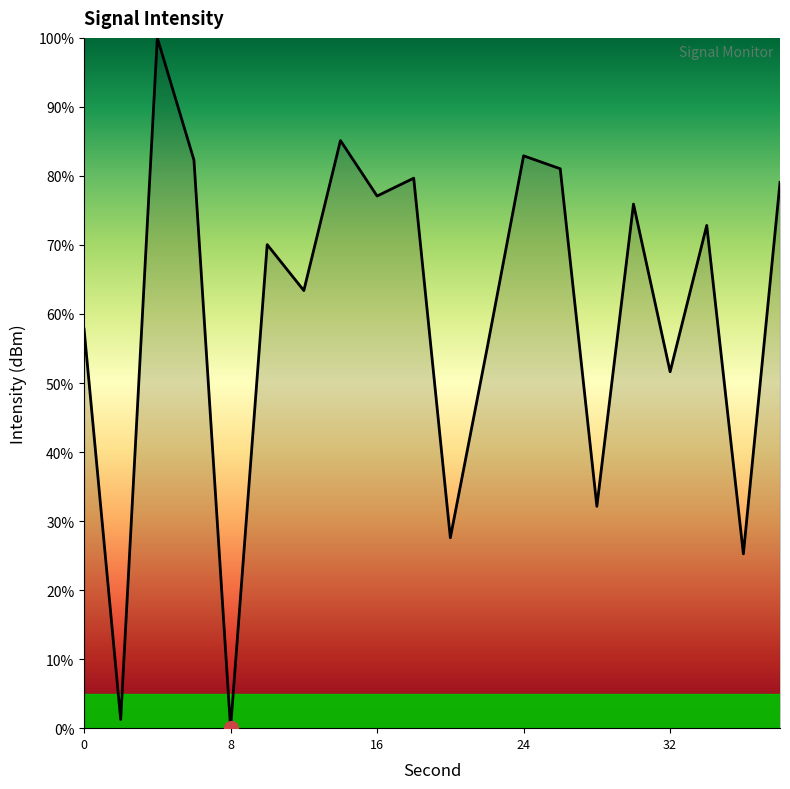

What is the maximum value shown in the chart?

100.0